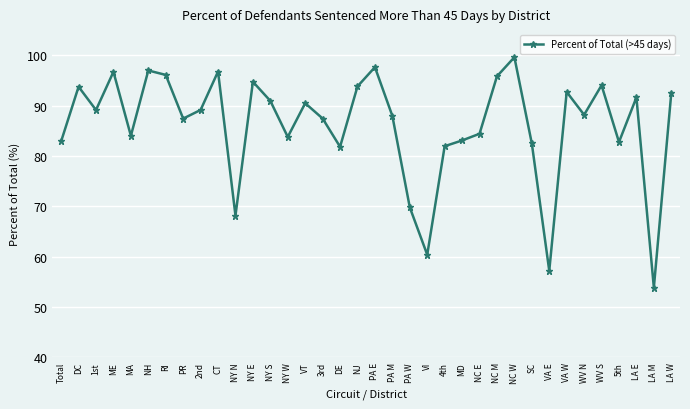

At which label does the data first exceed 89?

DC